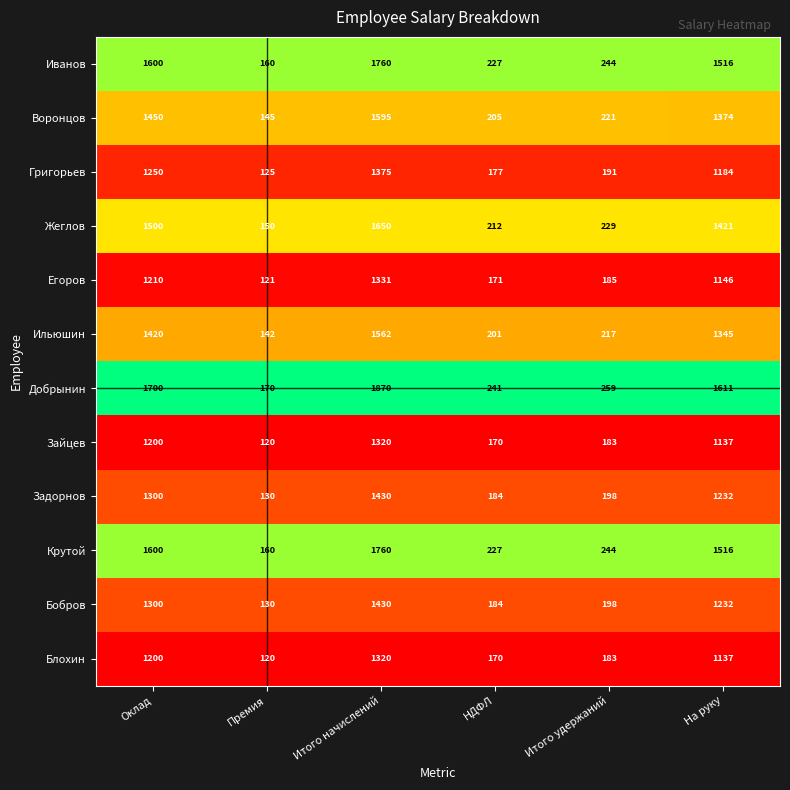

Which series changed the most between Оклад and НДФЛ?

Добрынин